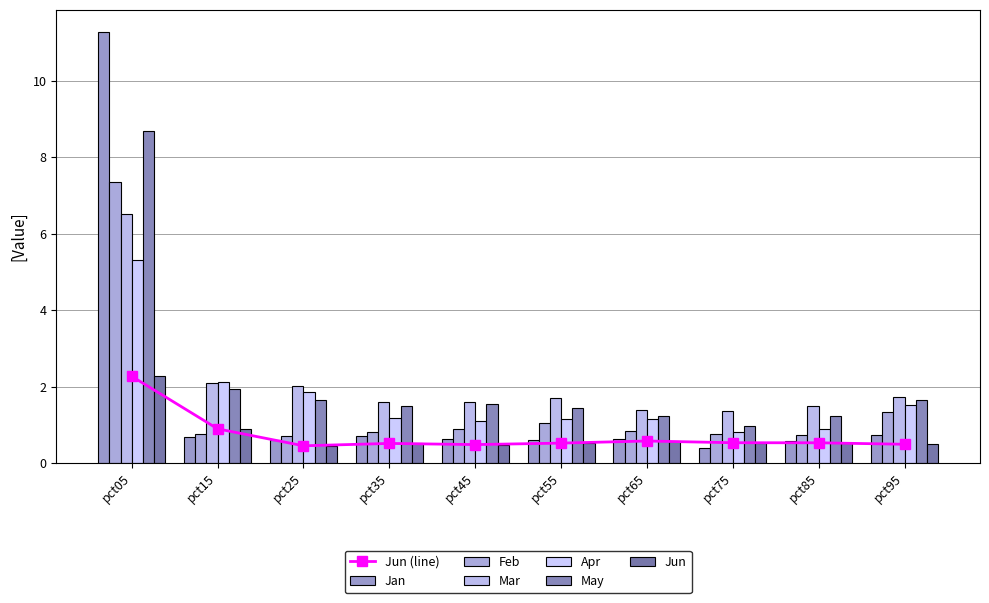

Rank the categories by Jan value from highest to lowest.

pct05, pct95, pct35, pct15, pct65, pct45, pct25, pct55, pct85, pct75